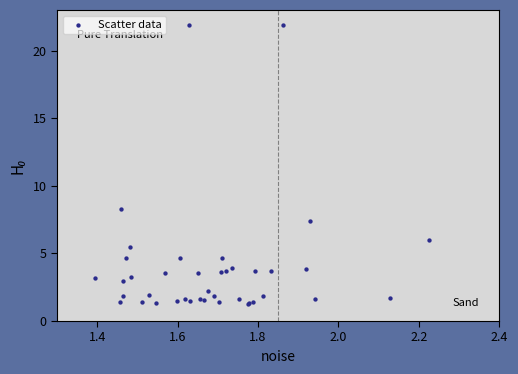

What Y value in the scatter plot is closest to 11?

8.3